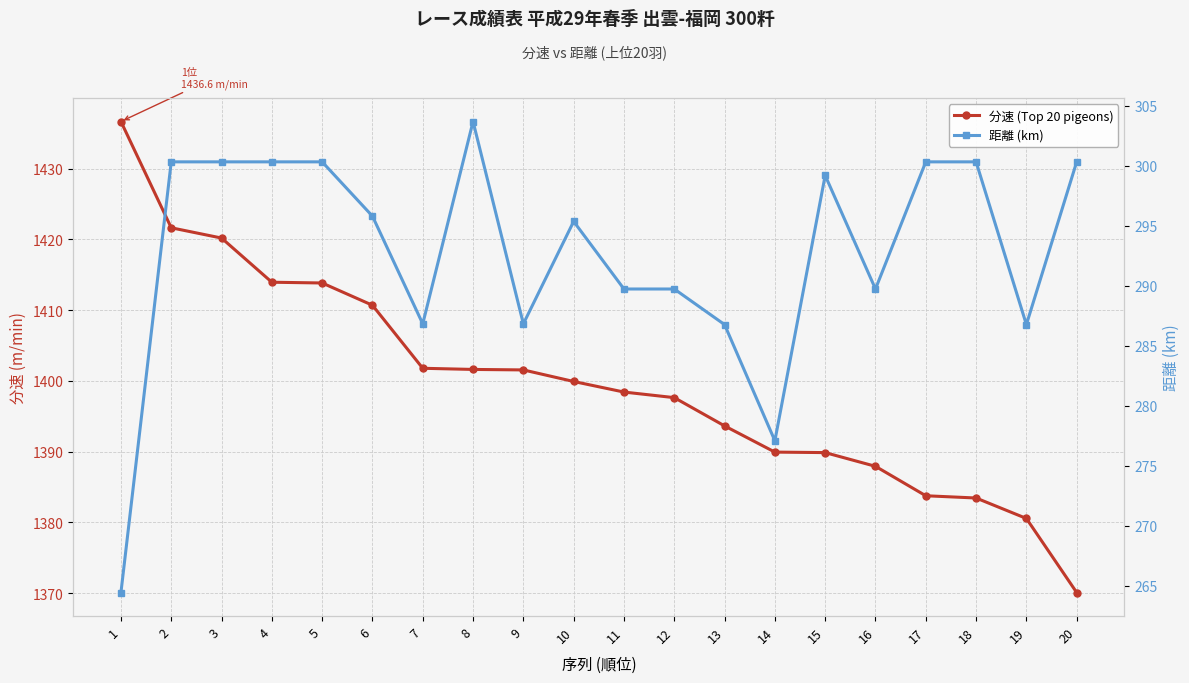

Reading left to right, extract all data points from this chart.

分速 (Top 20 pigeons): 1436.7	1421.6	1420.2	1413.9	1413.8	1410.7	1401.8	1401.6	1401.5	1399.9	1398.4	1397.6	1393.6	1389.9	1389.9	1387.9	1383.8	1383.4	1380.6	1370.1
距離 (km): 264.4	300.3	300.3	300.3	300.3	295.8	286.8	303.7	286.8	295.4	289.7	289.7	286.8	277.1	299.2	289.7	300.3	300.3	286.8	300.3